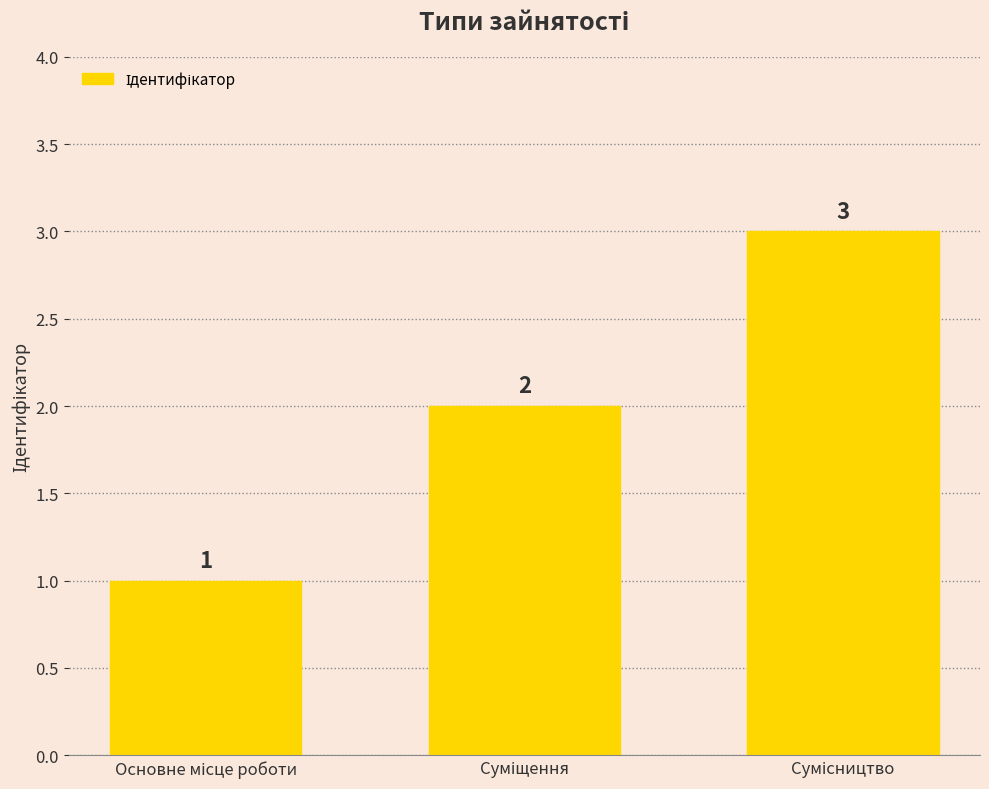

What is the value of the 3rd bar from the left?

3